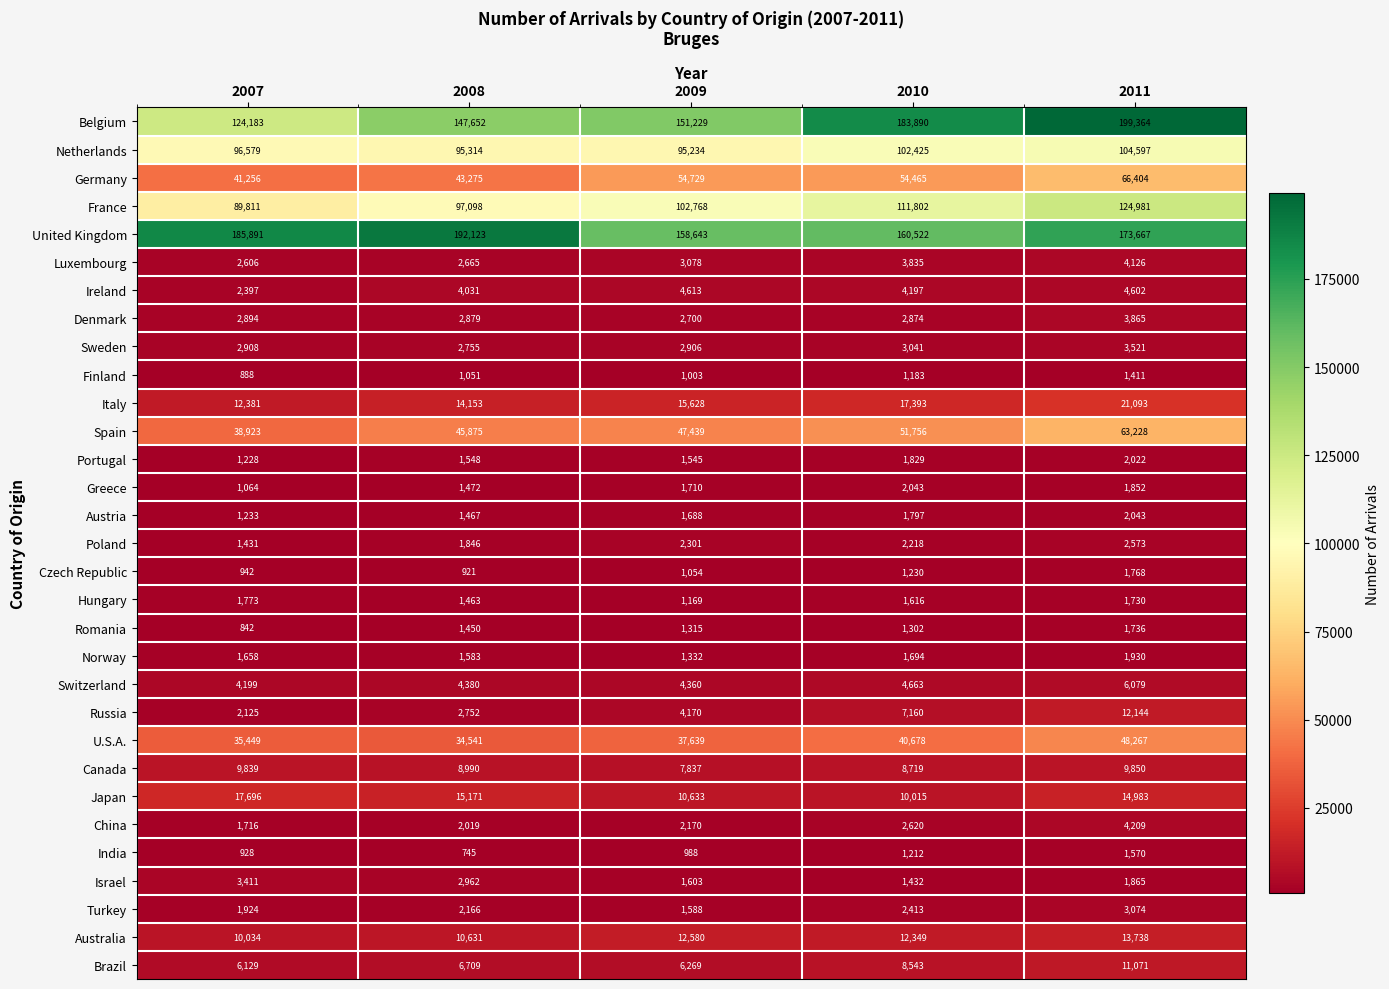

What is the maximum value shown in the chart?

199364